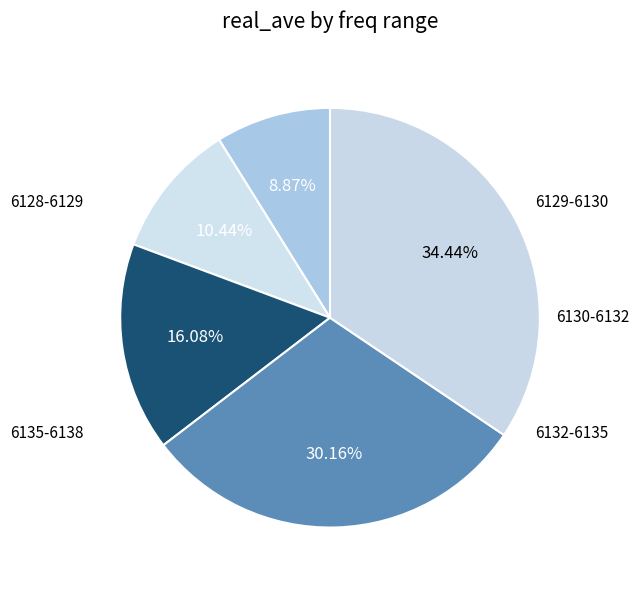

How many segments does this pie chart have?

5